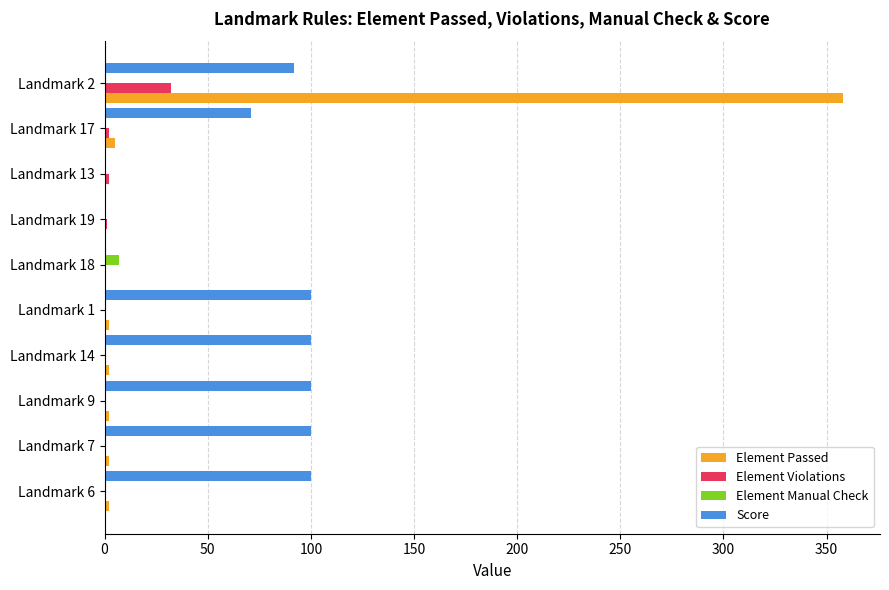

Which label corresponds to the largest value in the chart?

Landmark 2